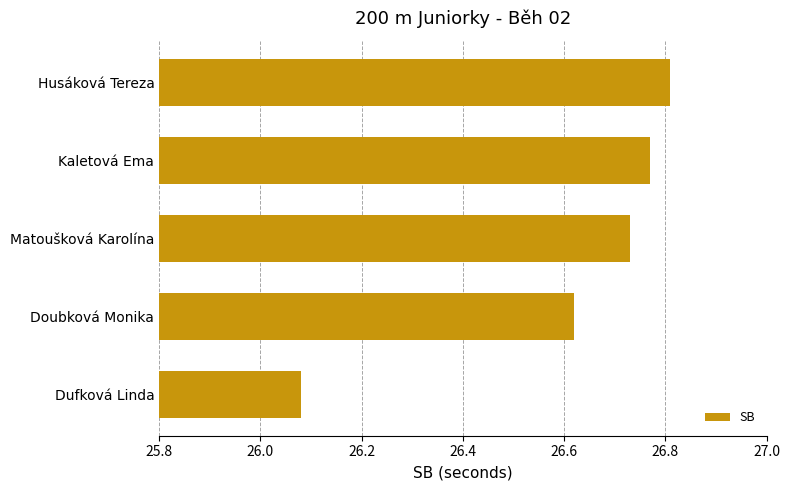

What is the difference between the second highest and minimum values?

0.7